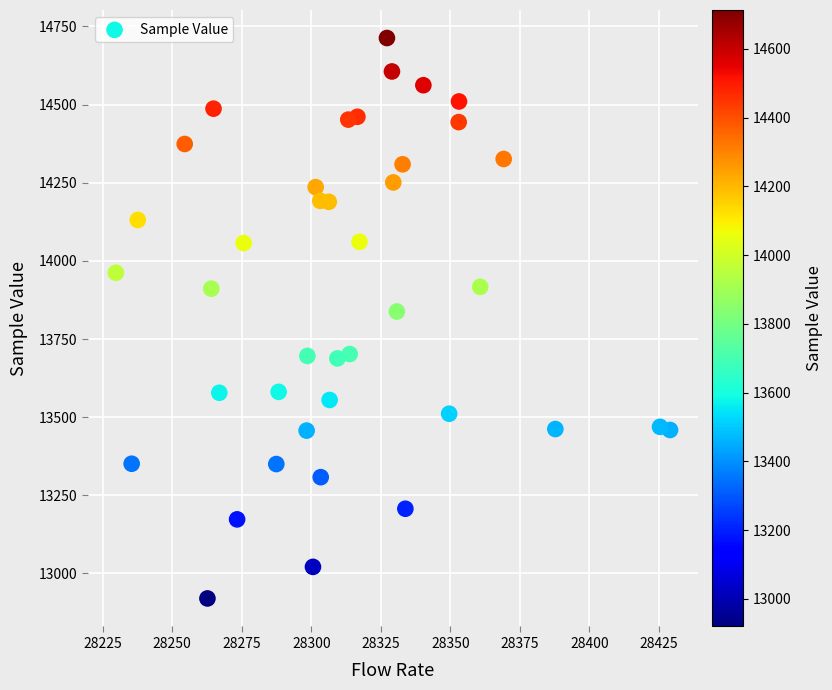

What Y value in the scatter plot is closest to 13816?

13838